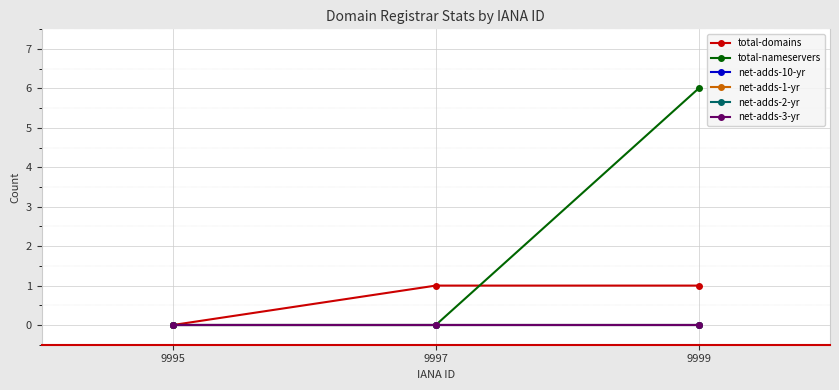

Between 9995 and 9999, which series saw the biggest shift?

total-nameservers